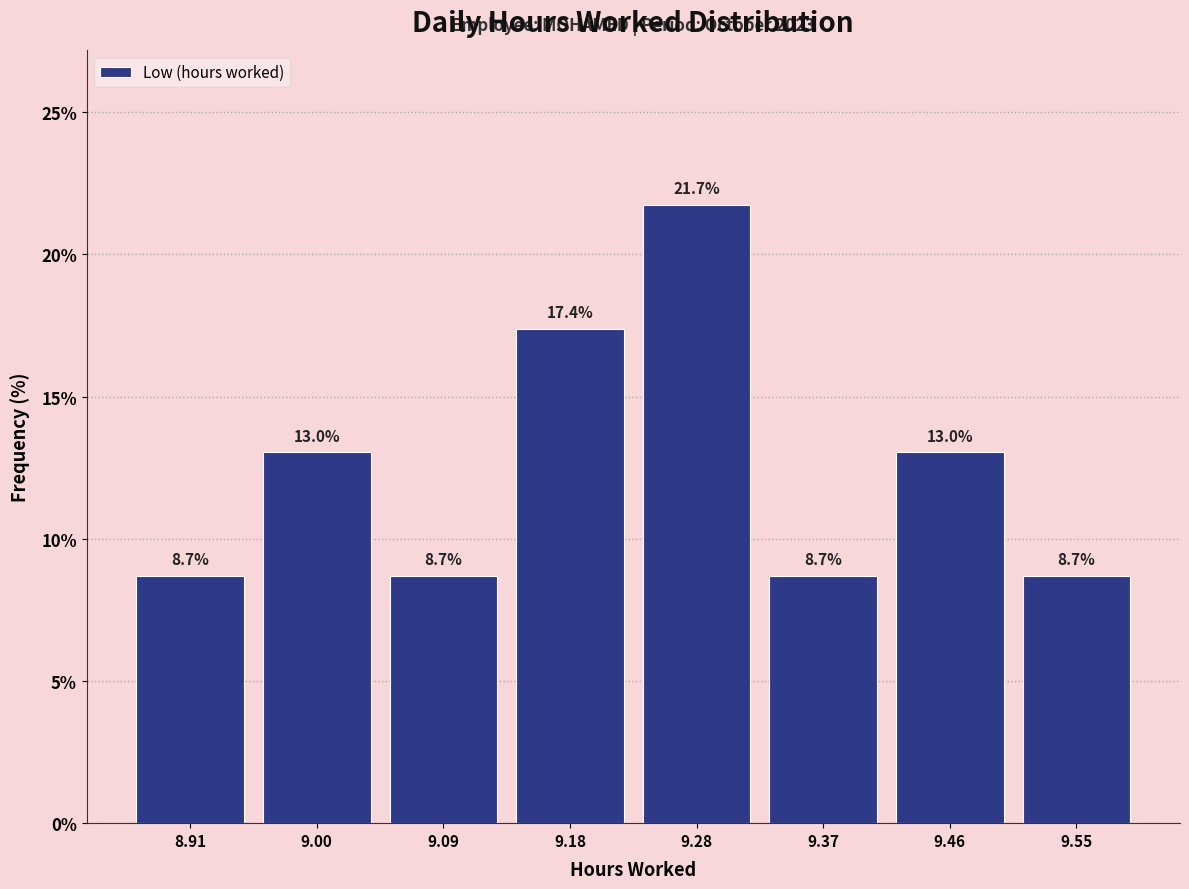

Reading left to right, list every bar in this chart as the range it spans on the x-axis followed by its height. The bar edges are not printed on the chart, so give them approximately, as read against the axis.

8.86 to 8.95: 8.7
8.95 to 9.05: 13.0
9.05 to 9.14: 8.7
9.14 to 9.23: 17.4
9.23 to 9.32: 21.7
9.32 to 9.42: 8.7
9.42 to 9.51: 13.0
9.51 to 9.60: 8.7